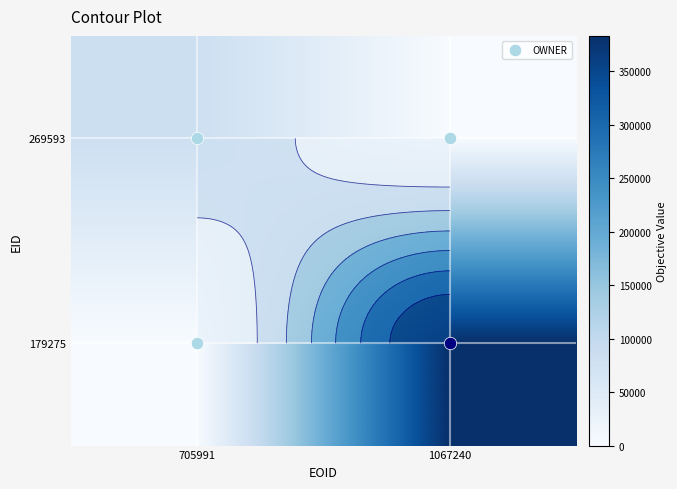

At how many categories does at least one series exceed 181940?

1